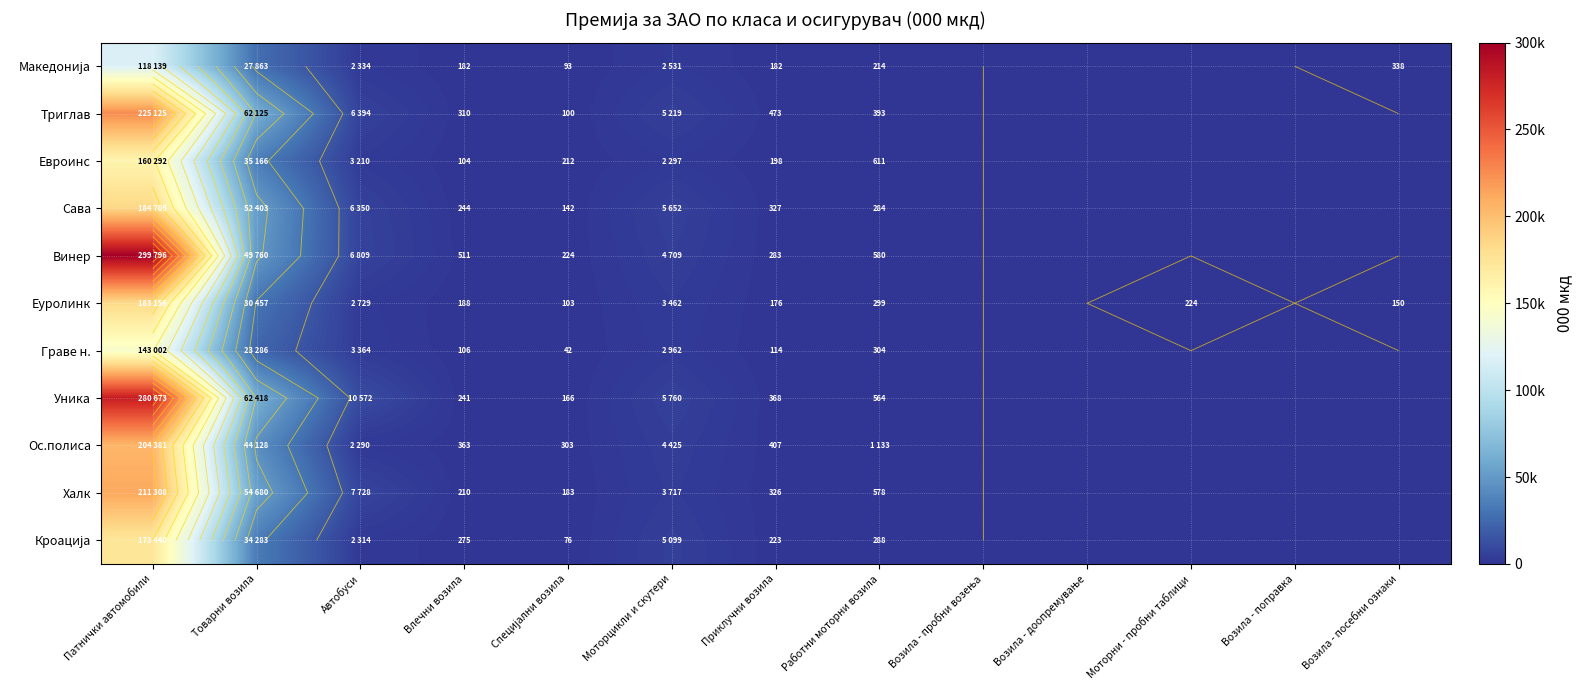

At which label is Кроација closest to 86720?

Товарни возила